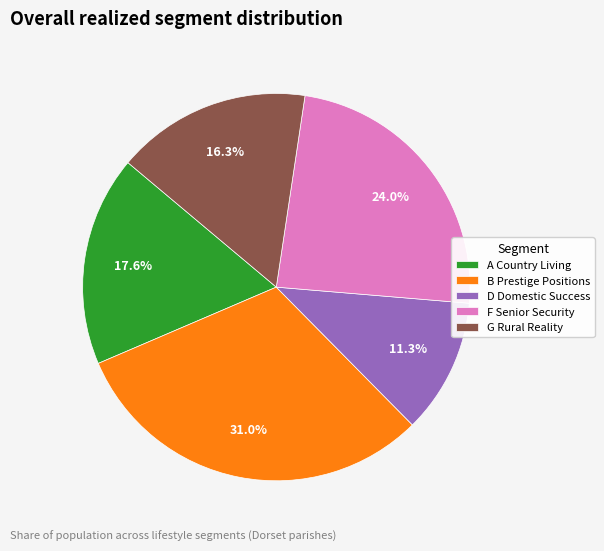

Is F Senior Security the majority of the pie?

No